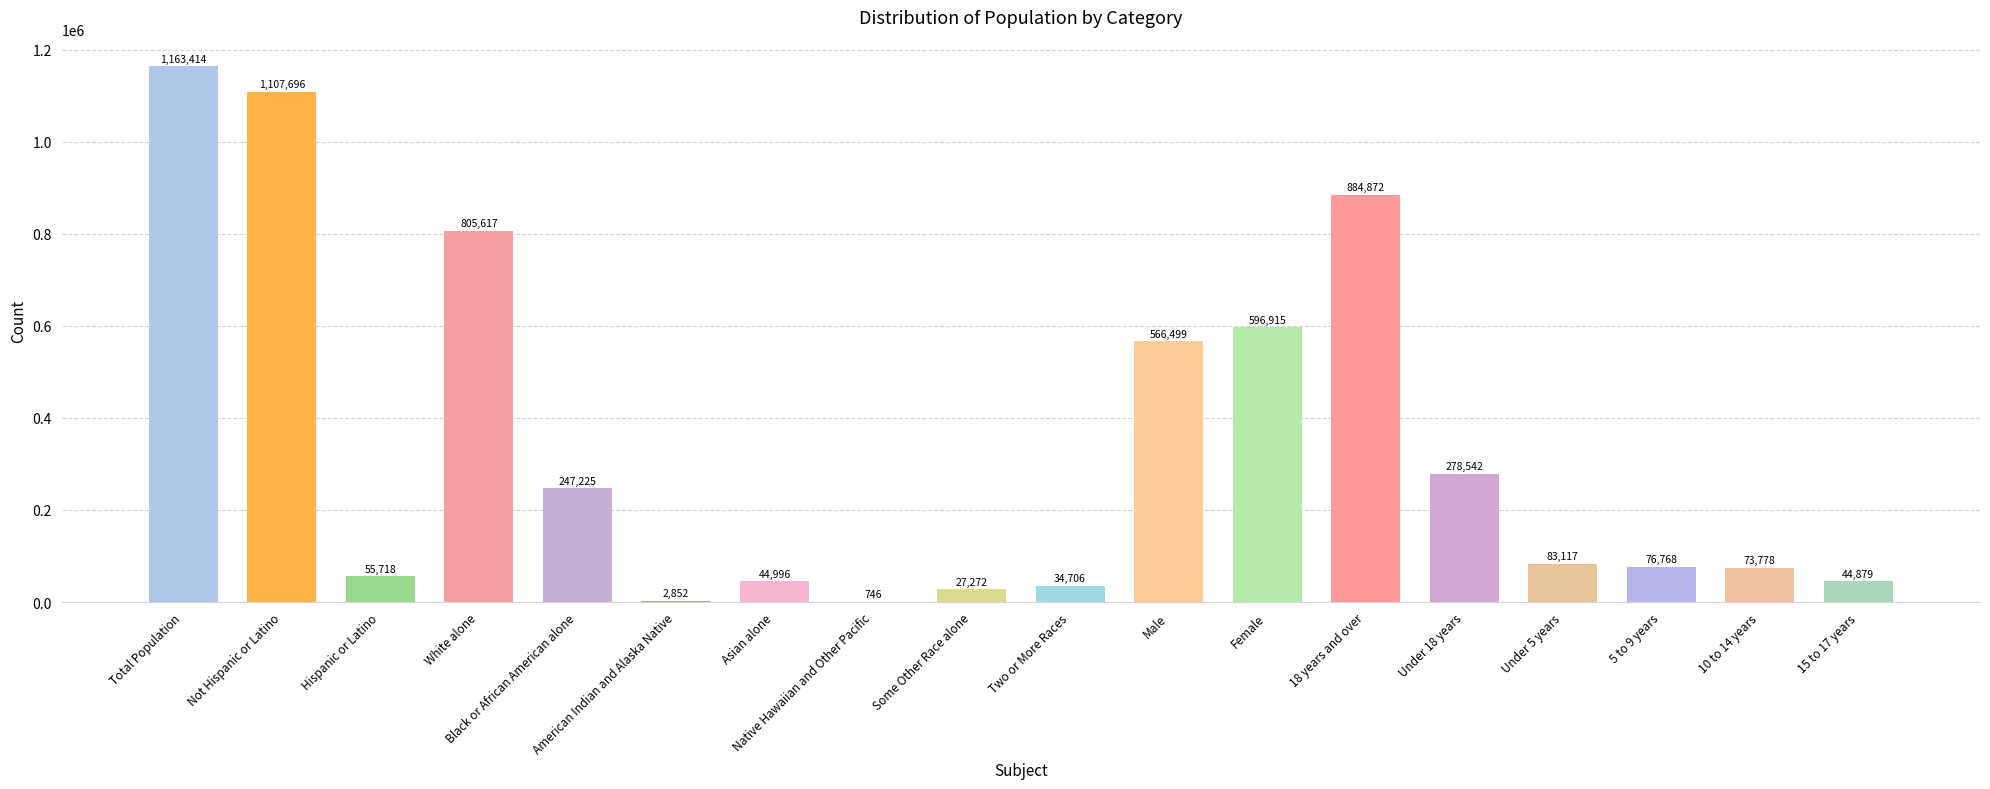

Is it true that the value at Black or African American alone is 382986?

False